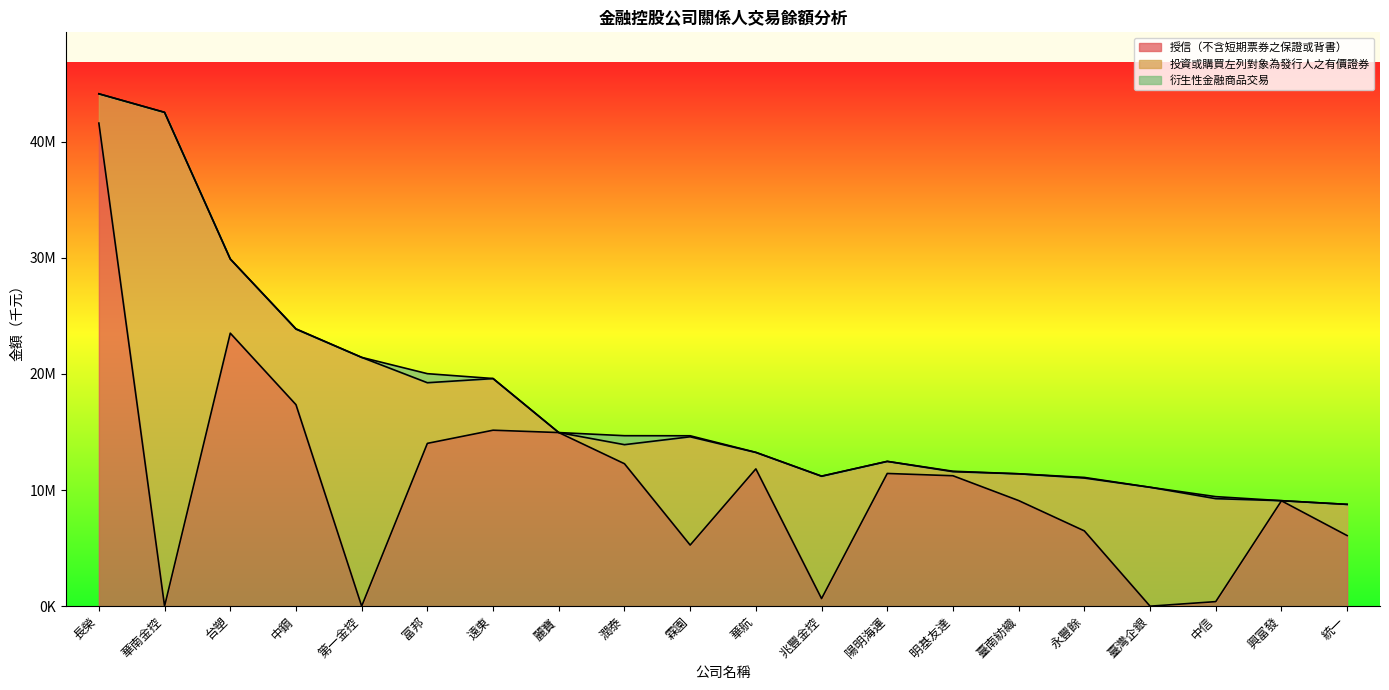

What is the sum of all 授信（不含短期票券之保證或背書） values?

210341516